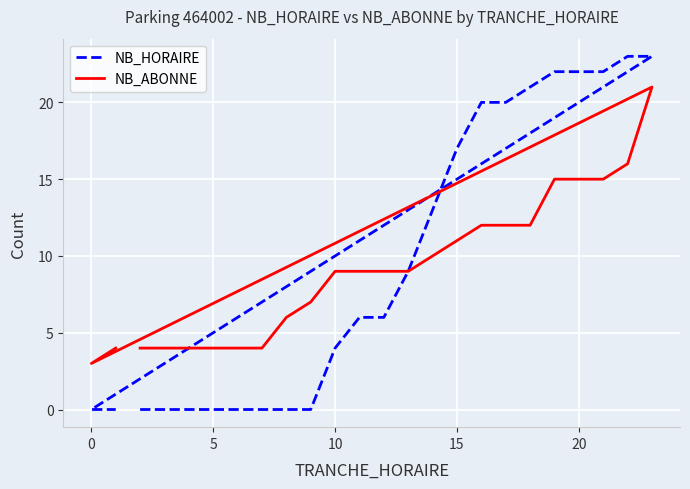

How many lines are shown in the chart?

2